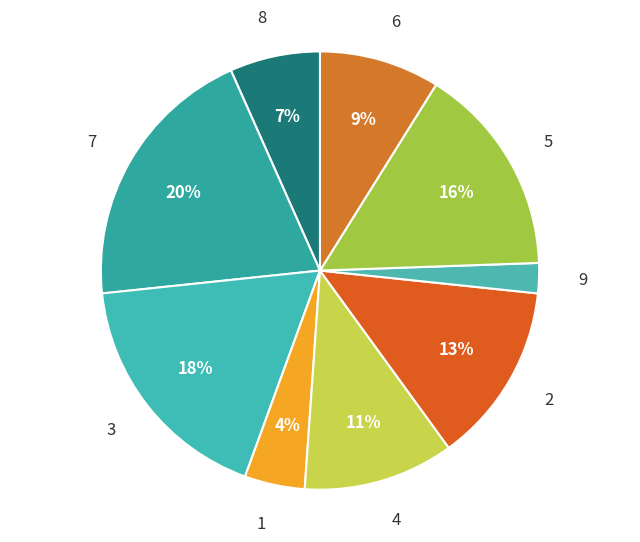

Approximately how many times larger is the value at 4 compared to 7?

0.6